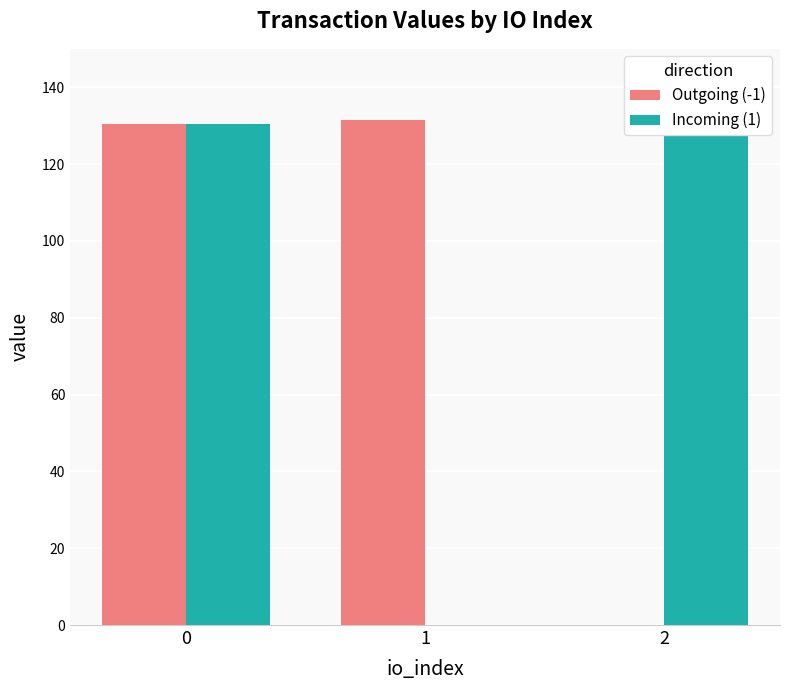

Rank the series at 1 from highest to lowest value.

Outgoing (-1), Incoming (1)